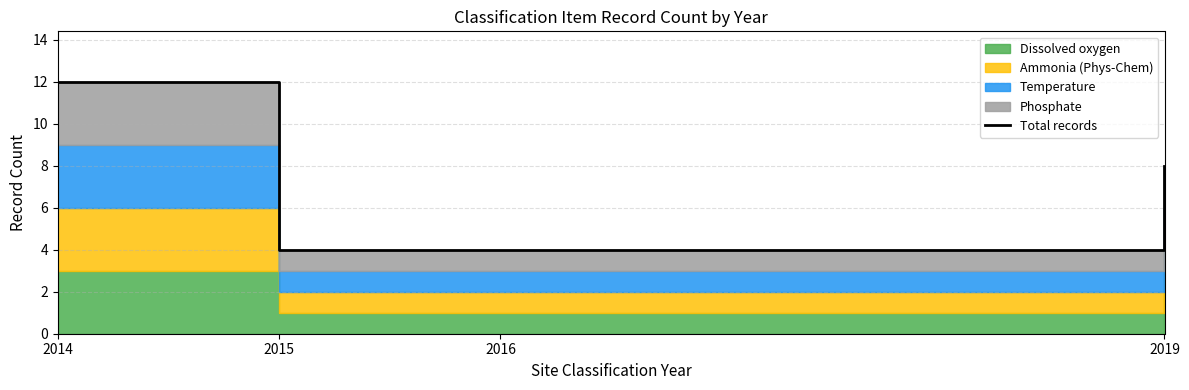

What is the change in value from 2015 to 2019?

+4